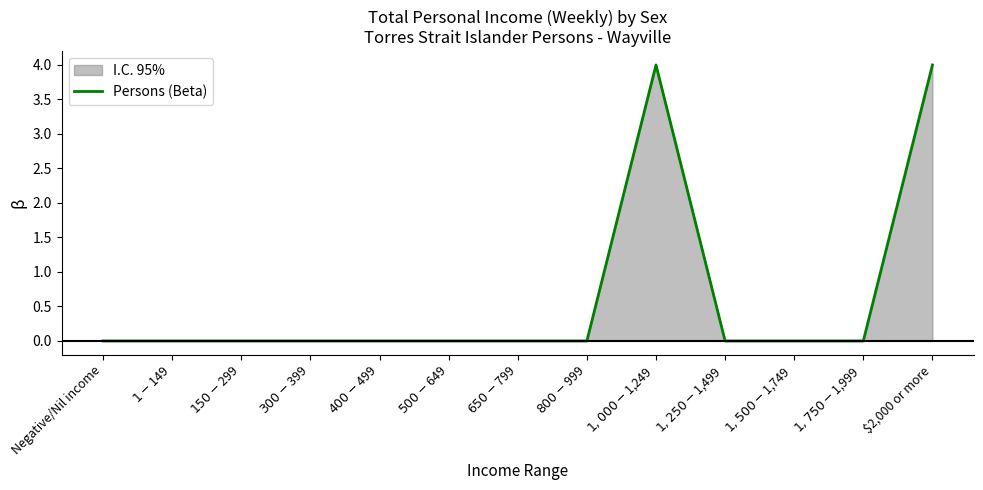

Reading left to right, what are all the values shown in this chart?

0	0	0	0	0	0	0	0	4	0	0	0	4